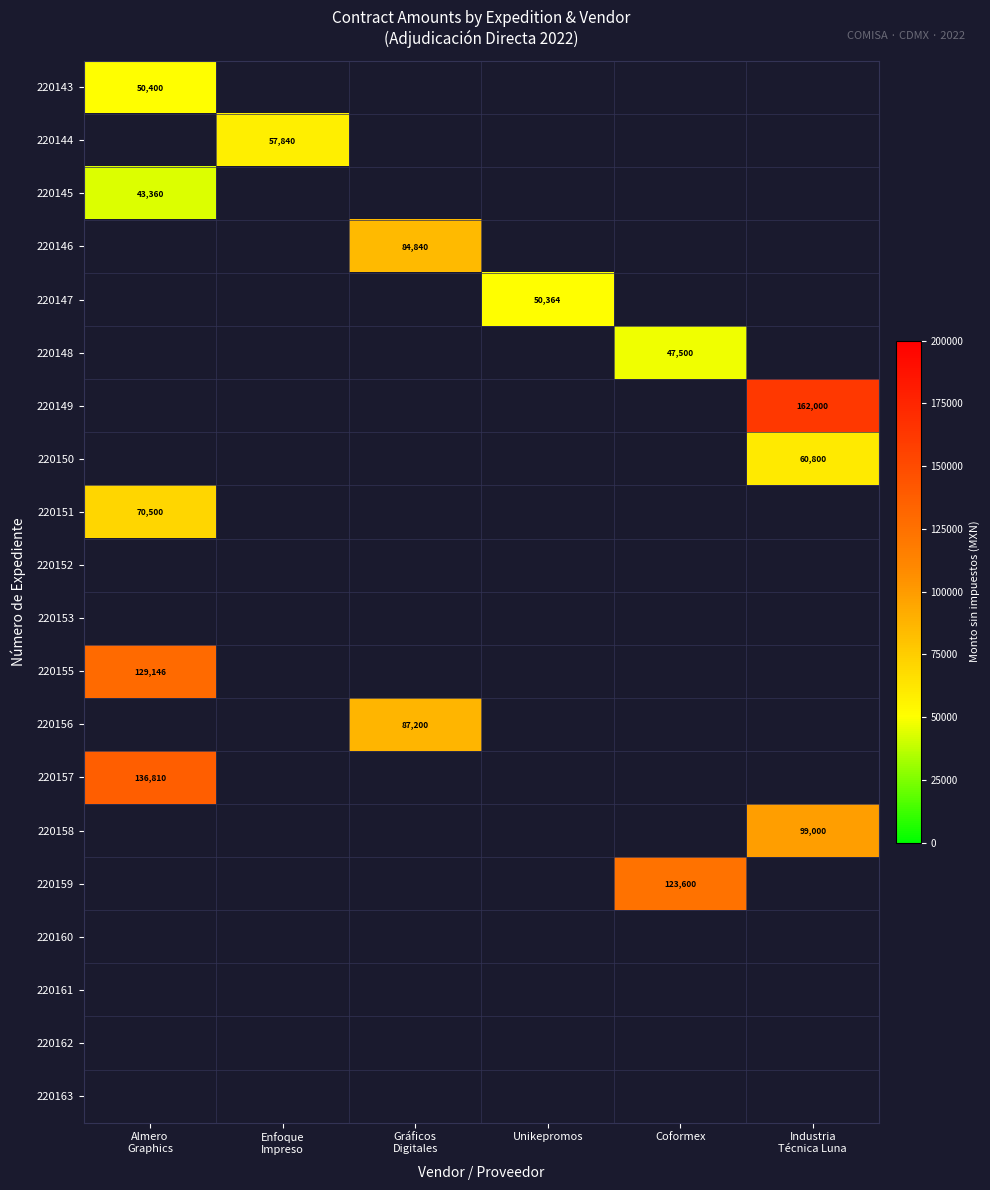

Is it true that 220147 equals 33067 at Unikepromos?

False